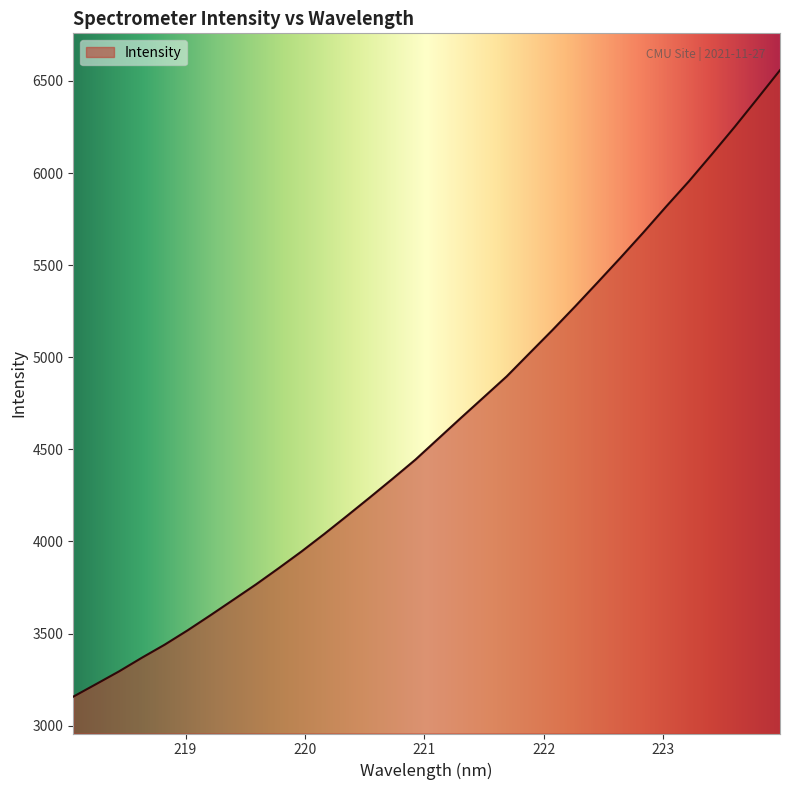

What is the smallest value displayed?

3157.6